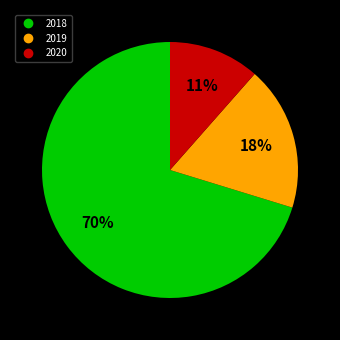

Between 2020 and 2018, which is larger?

2018